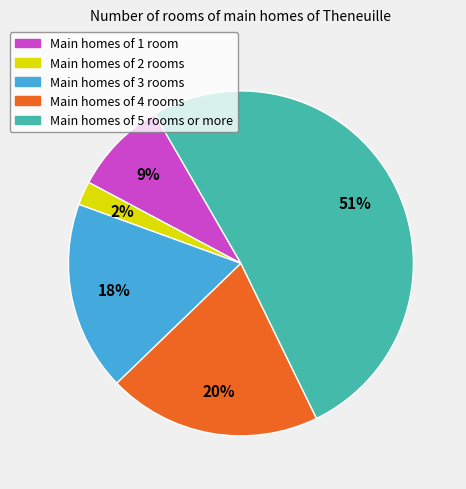

How many slices are in this pie chart?

5